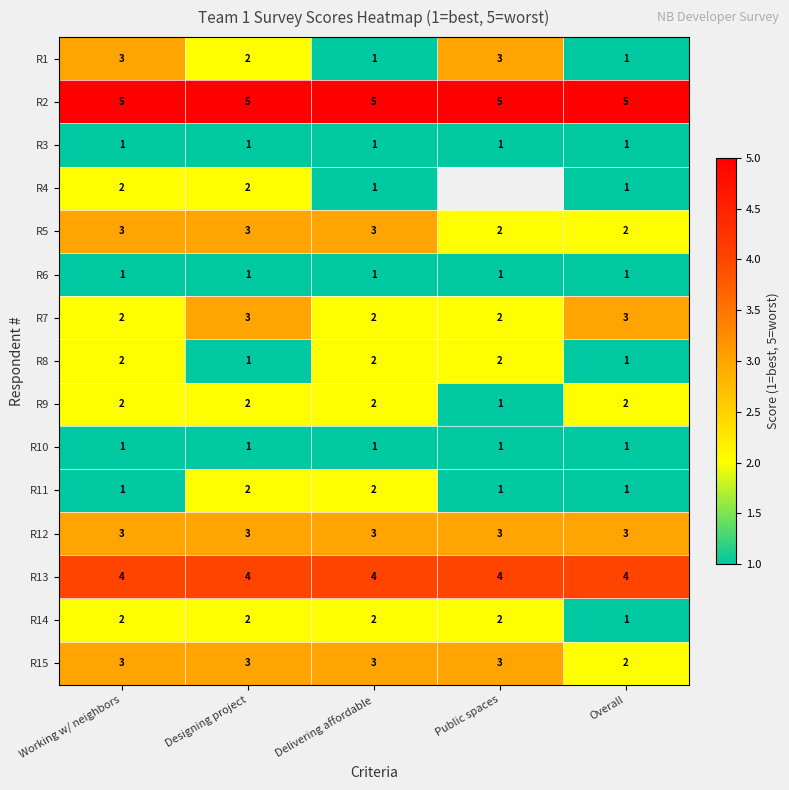

What is the sum of the R4 values at Working w/ neighbors and Designing project?

4